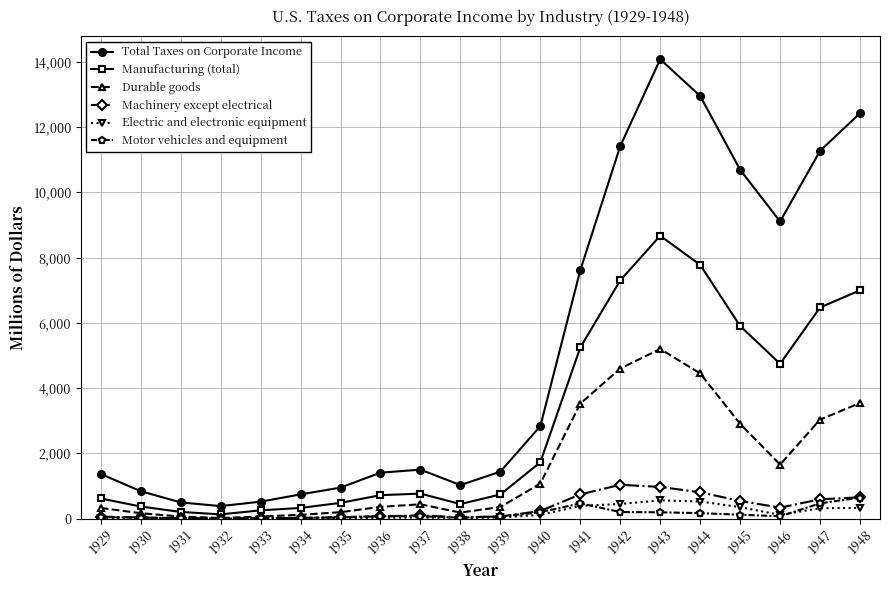

Which series has the widest spread of values?

Total Taxes on Corporate Income